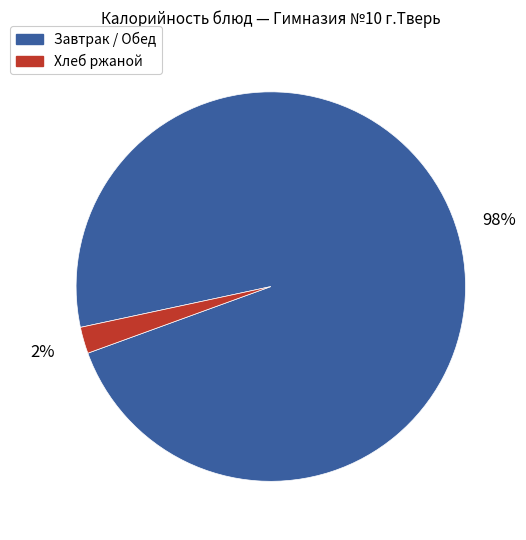

Count the number of slices in the pie.

2